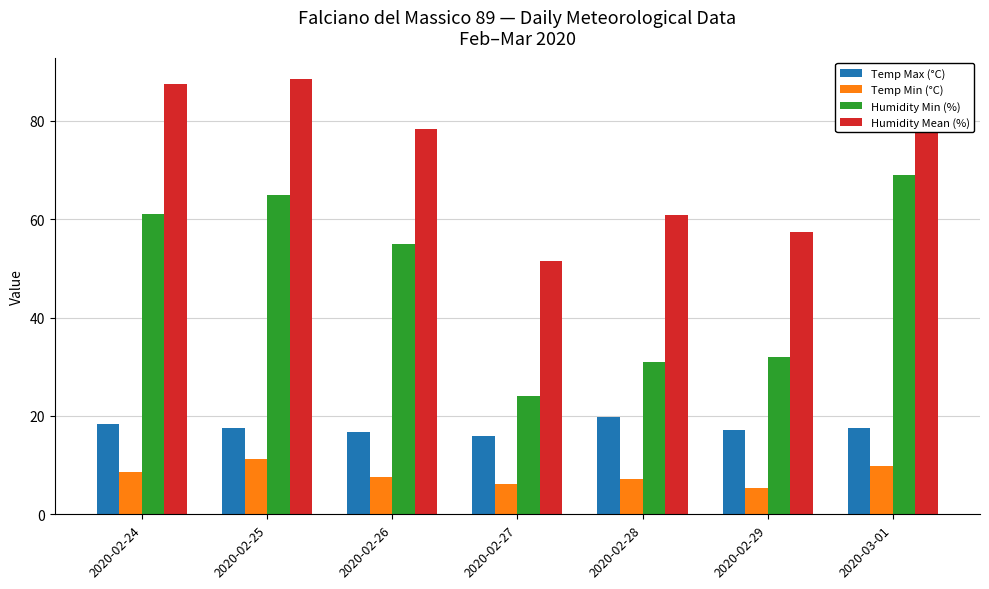

How many data points in Humidity Mean (%) are less than 78?

3